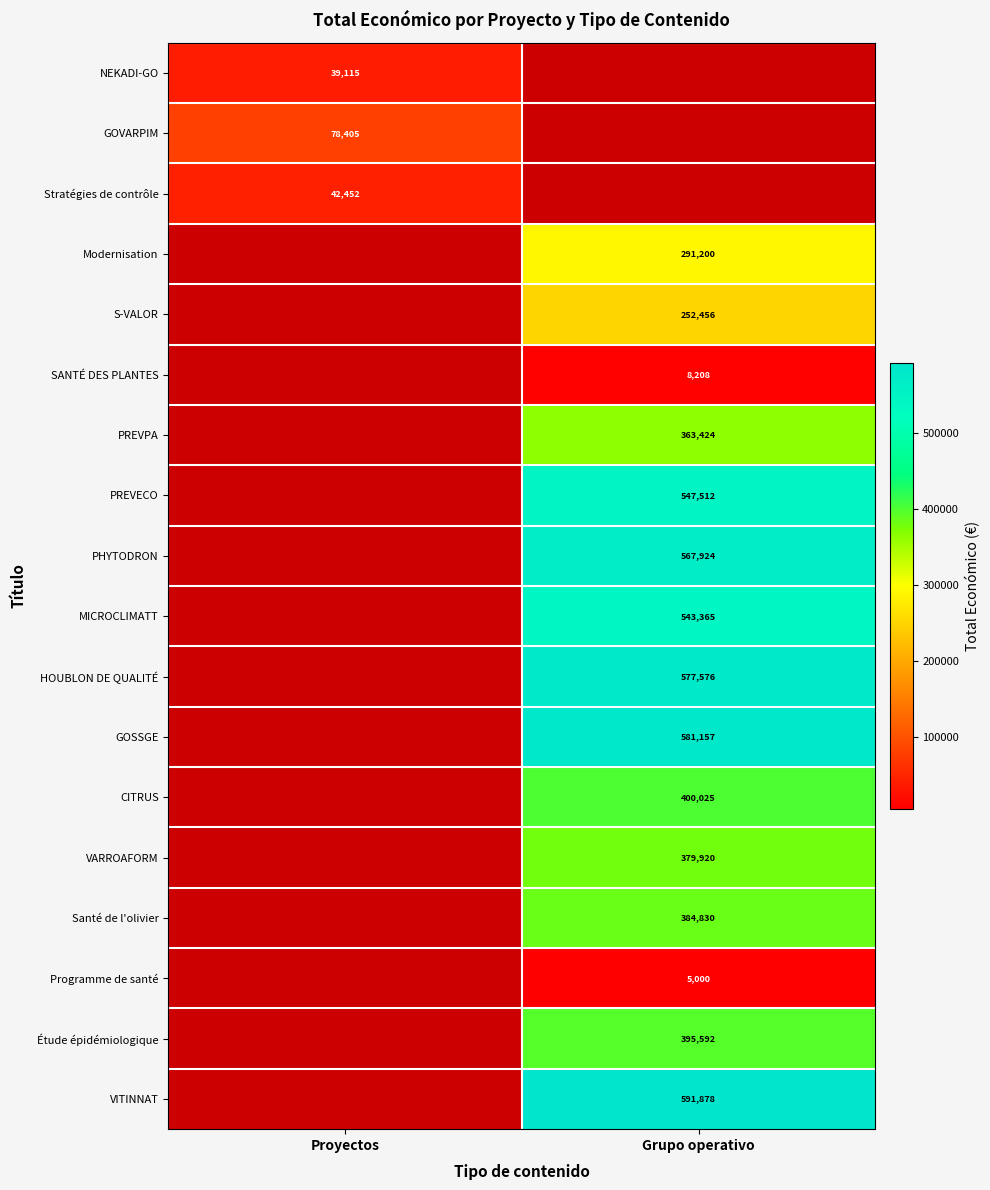

Is it true that HOUBLON DE QUALITÉ equals 851713 at Grupo operativo?

False